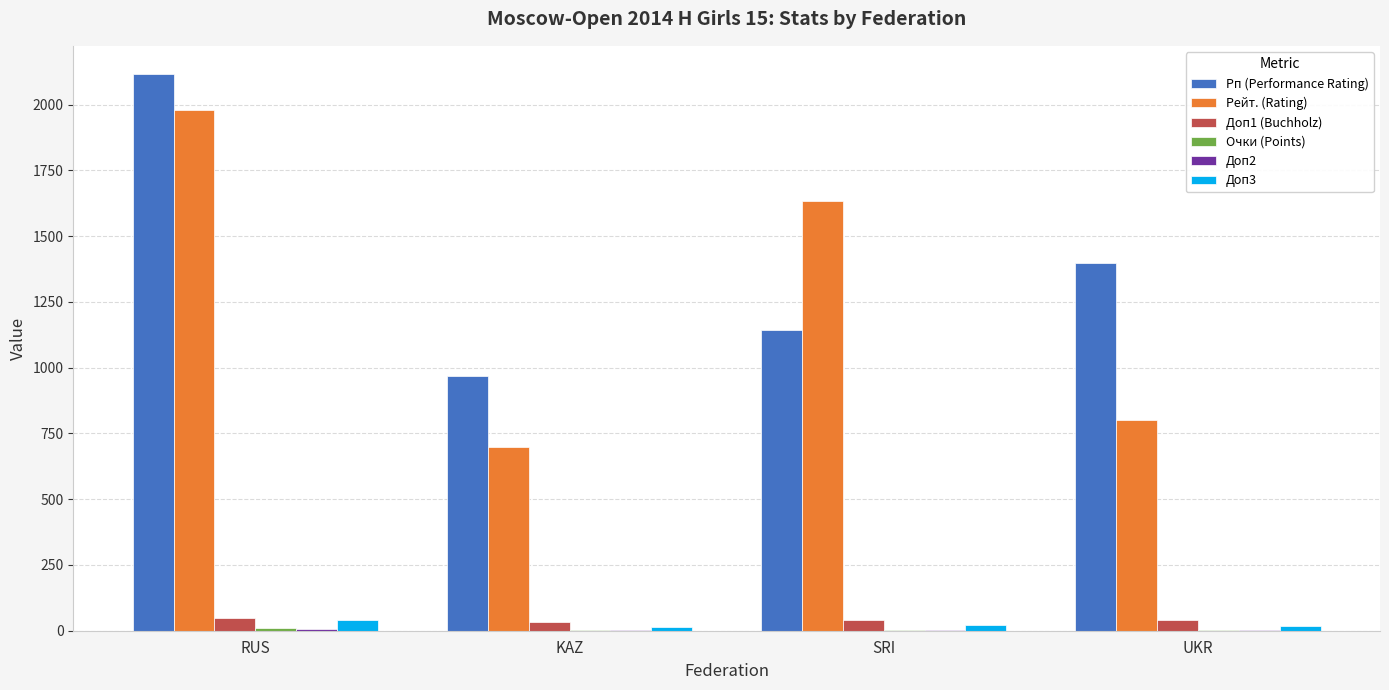

What is the greatest value displayed?

2118.0